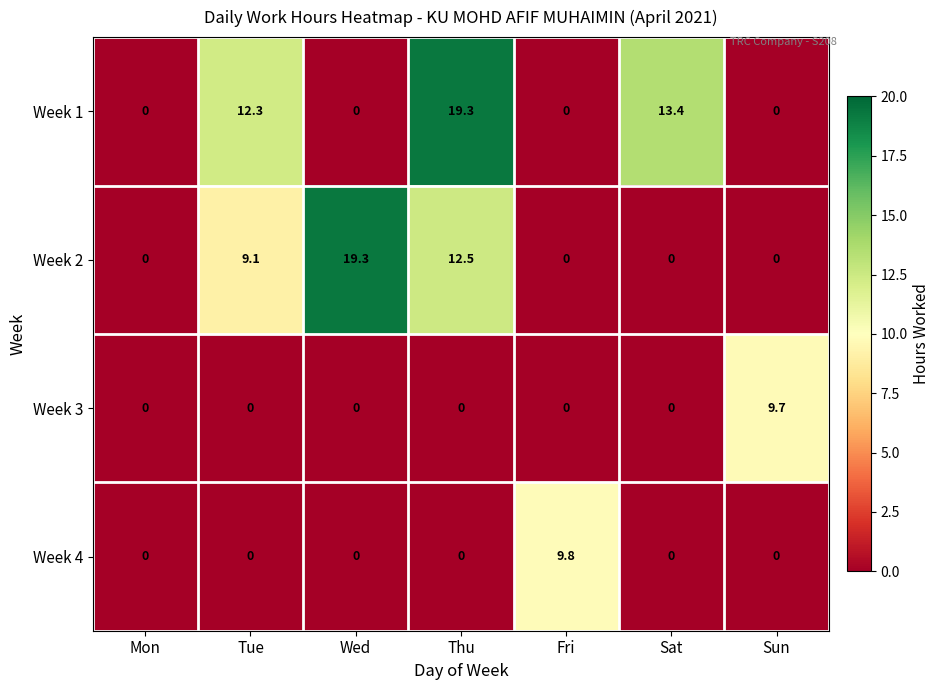

At how many categories does at least one series exceed 1?

6